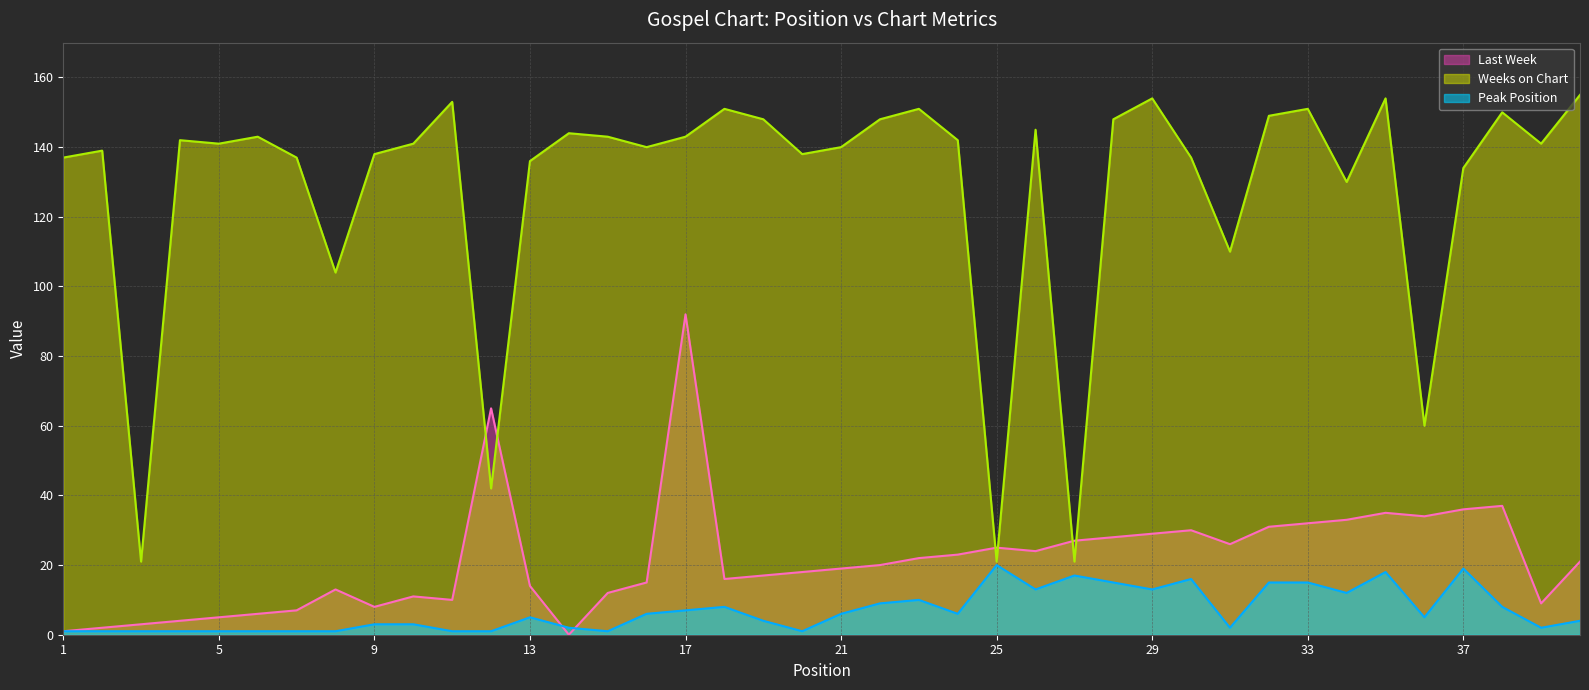

What is the greatest value displayed?

155